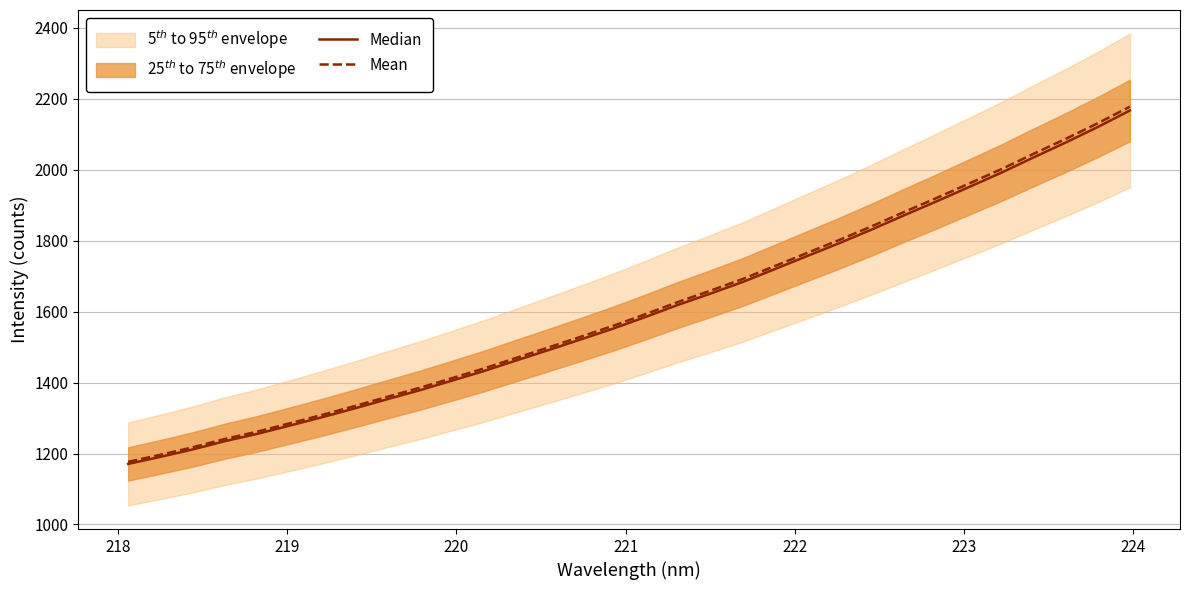

What is the minimum value for Mean?

1176.6